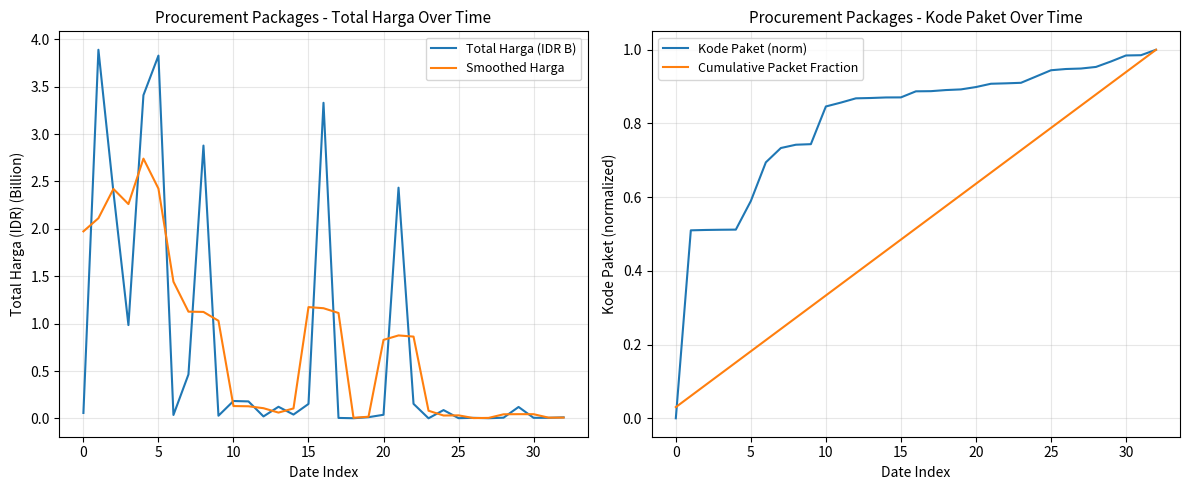

What is the greatest value displayed?

3.9